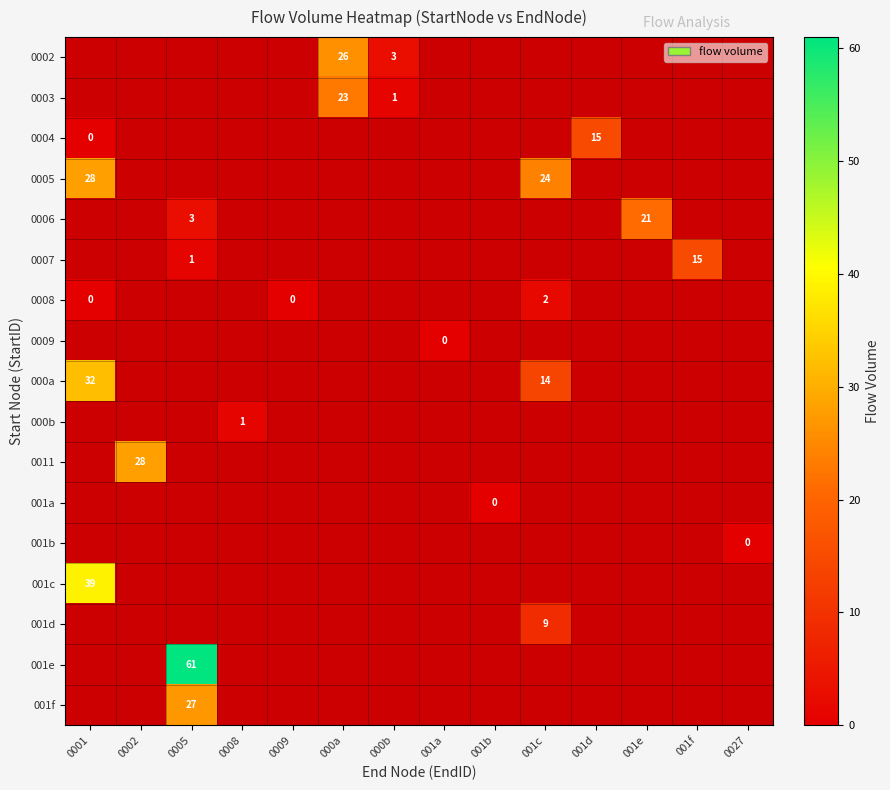

Is it true that 0008 equals 2 at 001c?

True